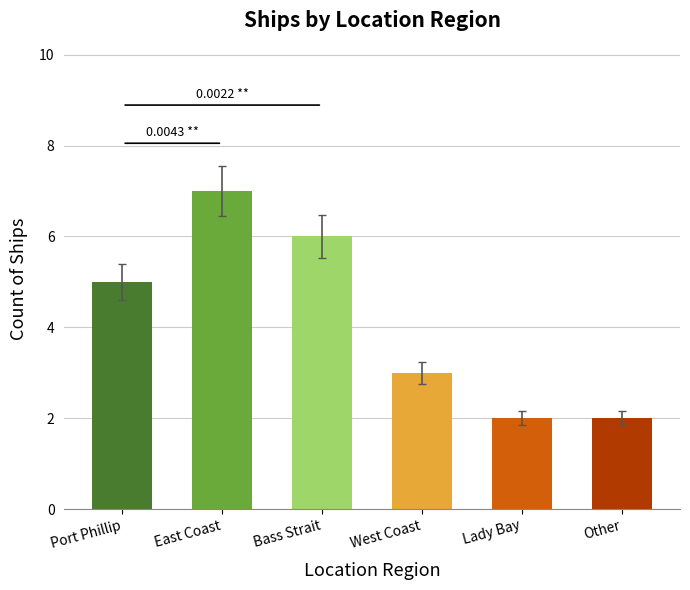

Which label corresponds to the largest value in the chart?

East Coast